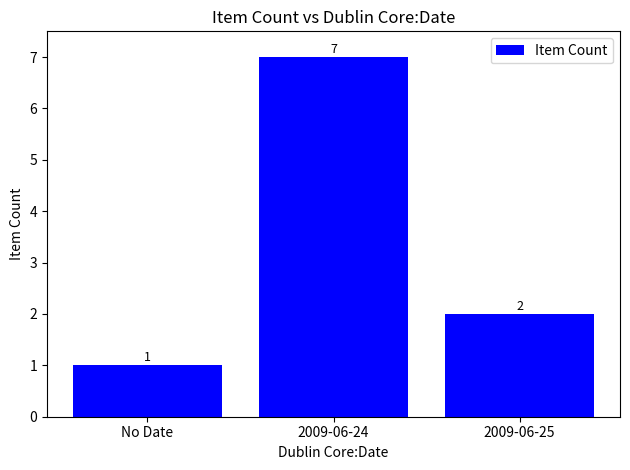

Which has a higher value, 2009-06-24 or No Date?

2009-06-24